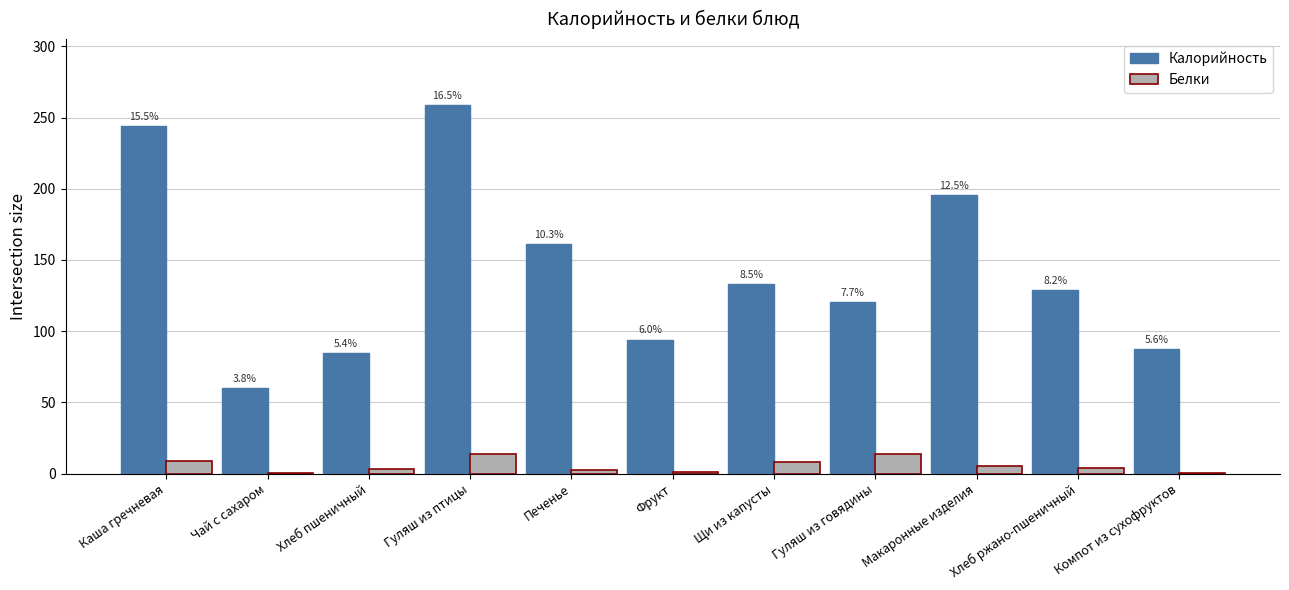

Which category has the highest value in the Белки series?

Гуляш из птицы